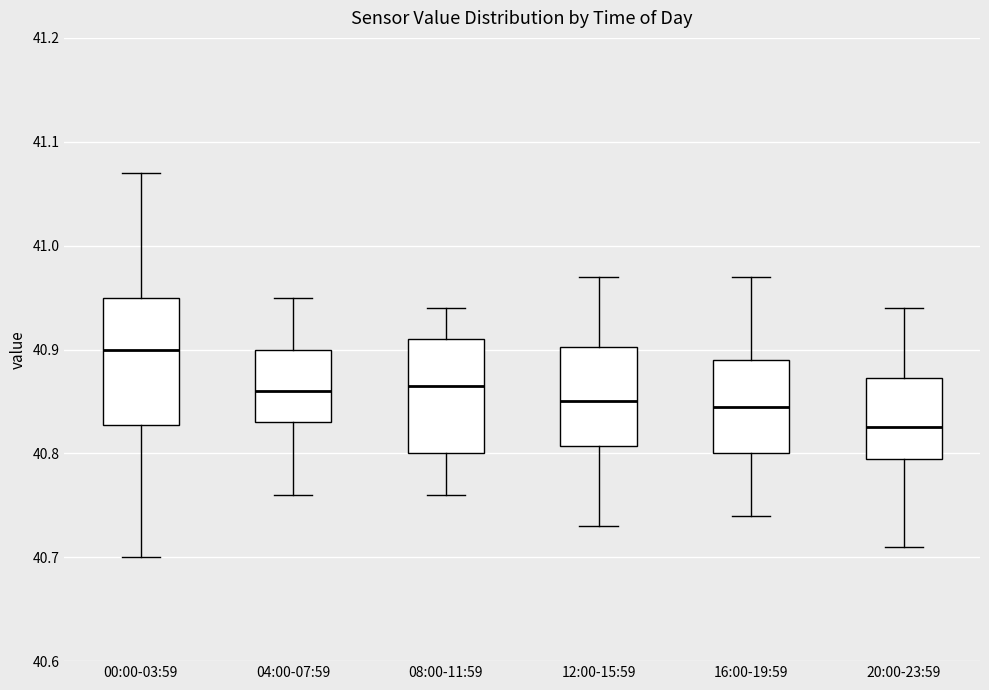

Reading left to right, transcribe this box plot: for each box, give where its median line is, the range the box spans, and where its two whiskers end, as read against the y-axis. The values are not printed on the chart, so give them approximately, as read against the axis.

00:00-03:59: median 40.90, box 40.83 to 40.95, whiskers 40.70 to 41.07
04:00-07:59: median 40.86, box 40.83 to 40.90, whiskers 40.76 to 40.95
08:00-11:59: median 40.87, box 40.80 to 40.91, whiskers 40.76 to 40.94
12:00-15:59: median 40.85, box 40.81 to 40.90, whiskers 40.73 to 40.97
16:00-19:59: median 40.85, box 40.80 to 40.89, whiskers 40.74 to 40.97
20:00-23:59: median 40.83, box 40.80 to 40.87, whiskers 40.71 to 40.94